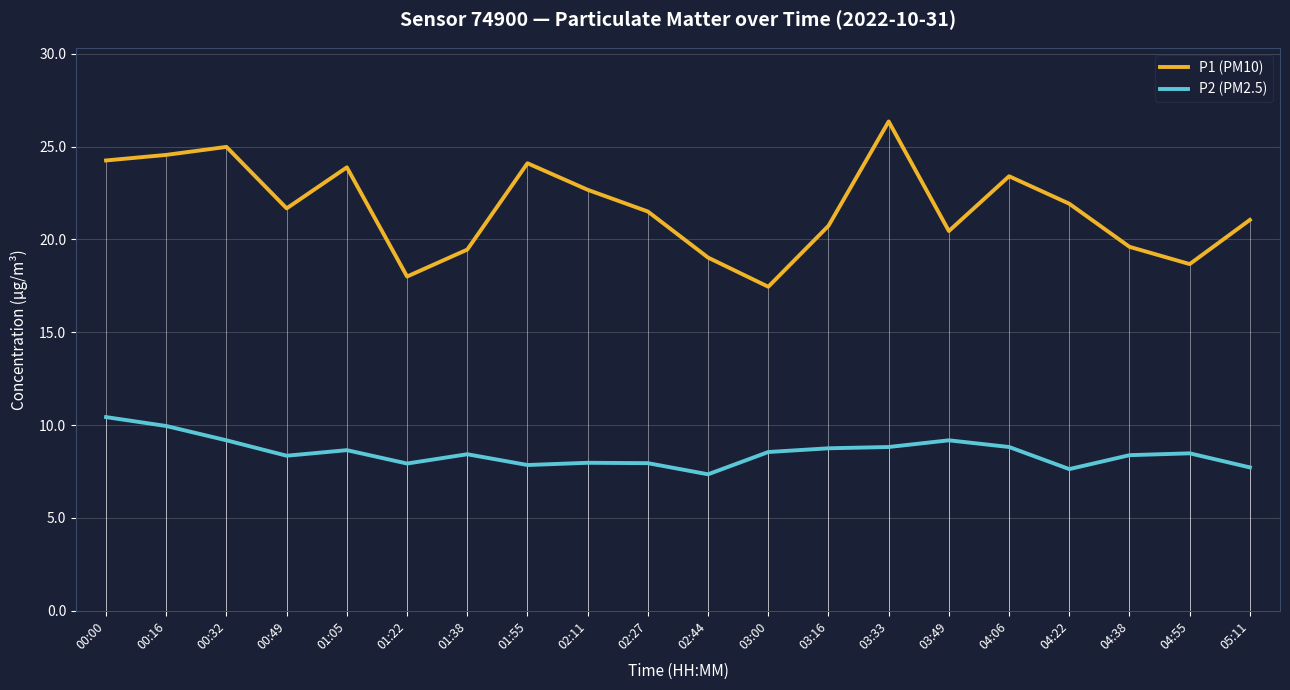

What is the greatest value displayed?

26.4